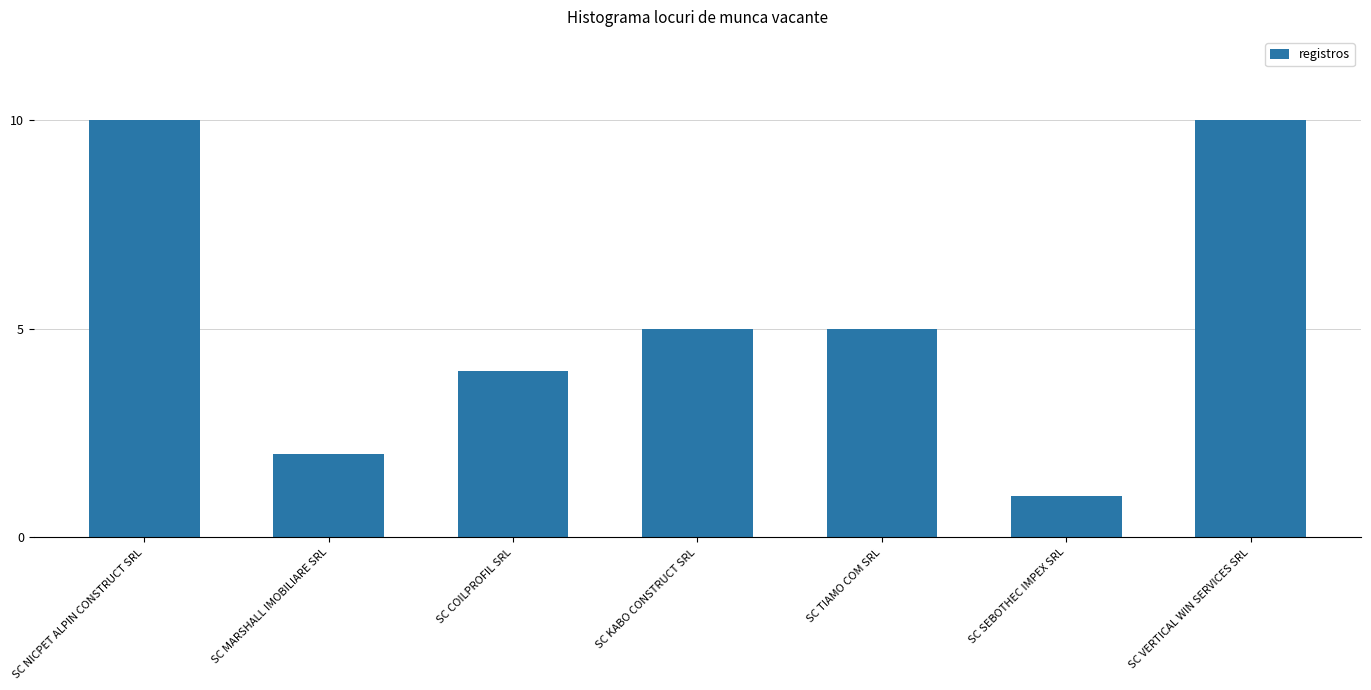

What is the value of the 6th bar from the left?

1